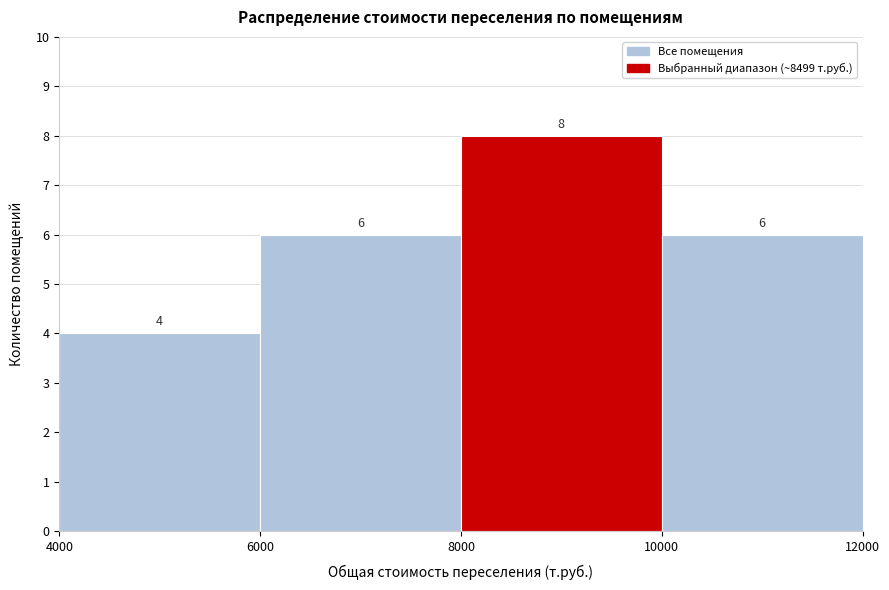

What is the height of the bar covering 4000 to 6000 on the x-axis?

4